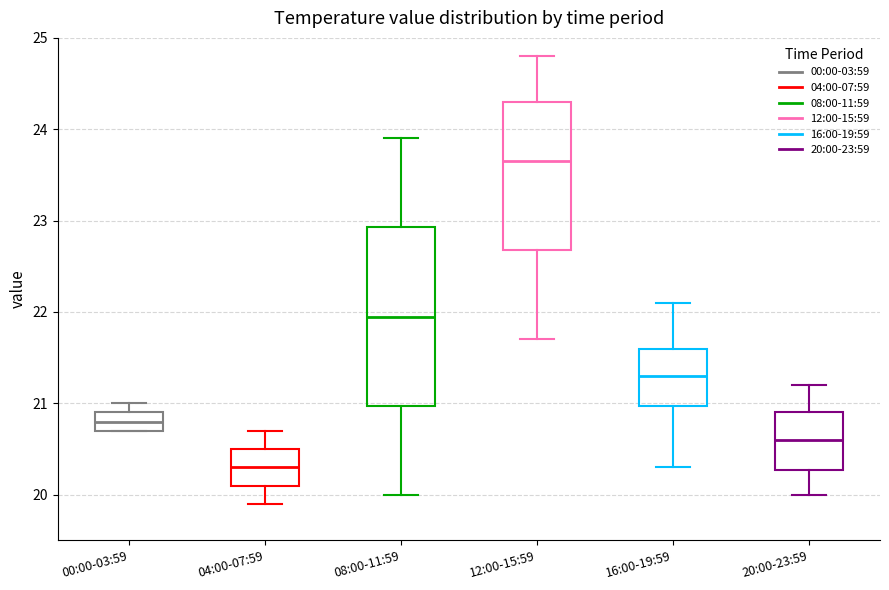

Which box is the tallest, from its lower edge to its upper edge?

08:00-11:59